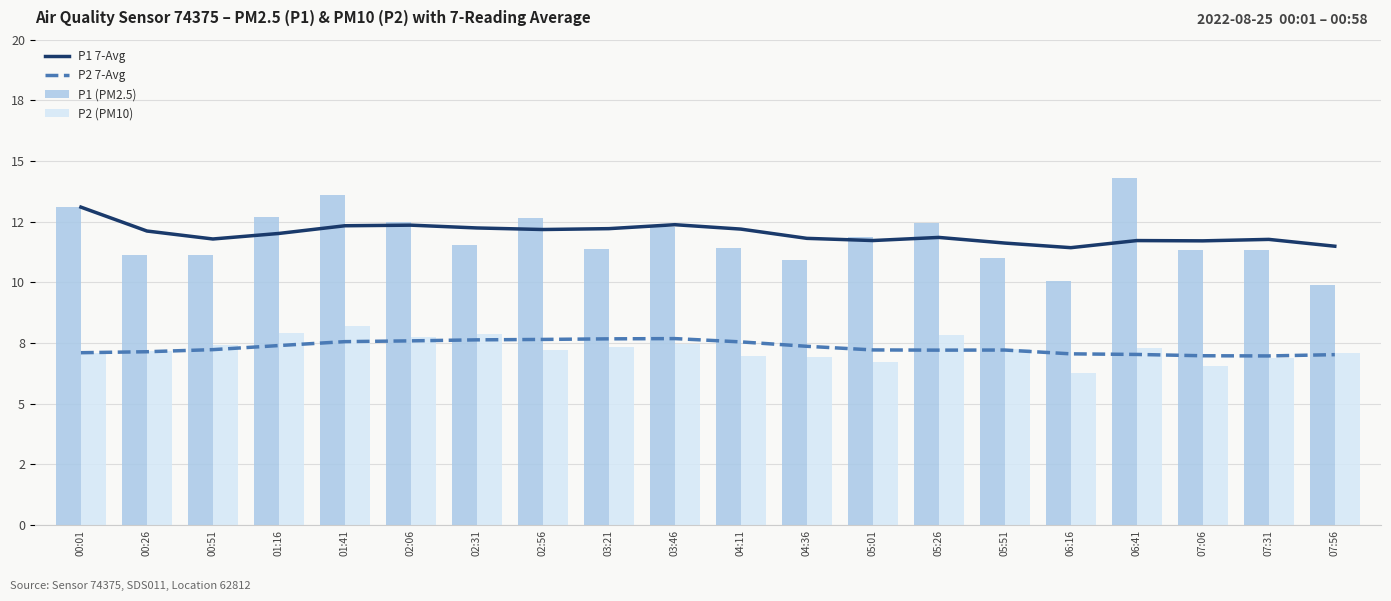

True or false: P2 7-Avg has a value of 7.6 at 01:41.

True